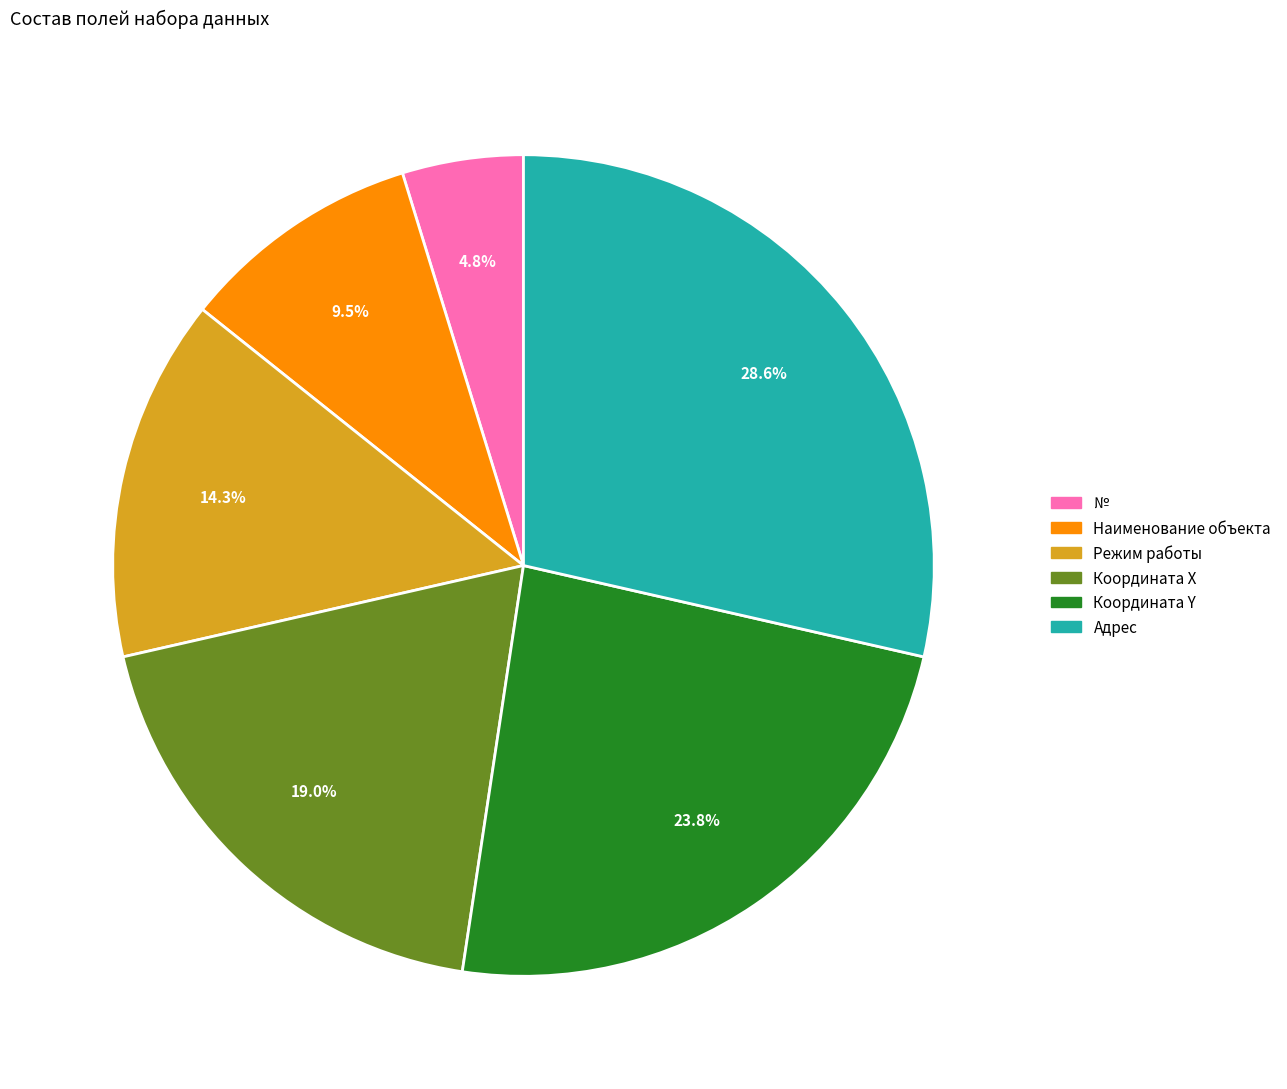

Count the number of slices in the pie.

6